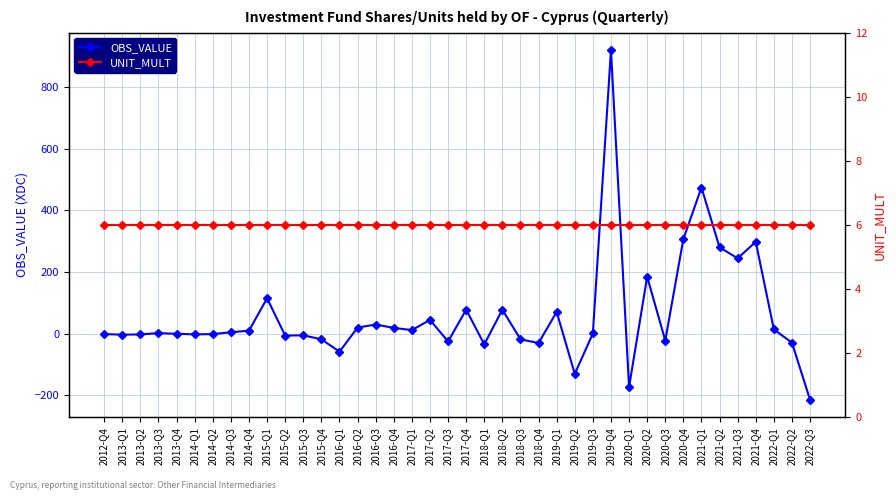

At how many categories does at least one series exceed 471?

2